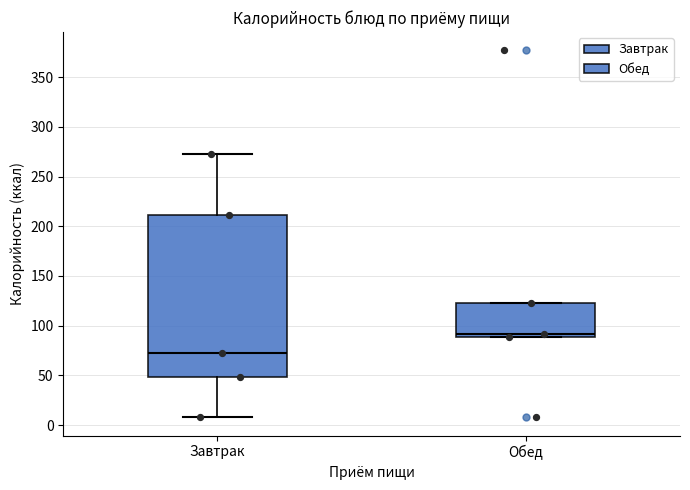

Reading left to right, read every box against the y-axis: the position of its median line, the range the box covers, and the ends of its whiskers. The values are not printed on the chart, so give them approximately, as read against the axis.

Завтрак: median 75, box 50 to 210, whiskers 10 to 275
Обед: median 90 (just above the box's lower edge), box 90 to 125, whiskers 90 to 125